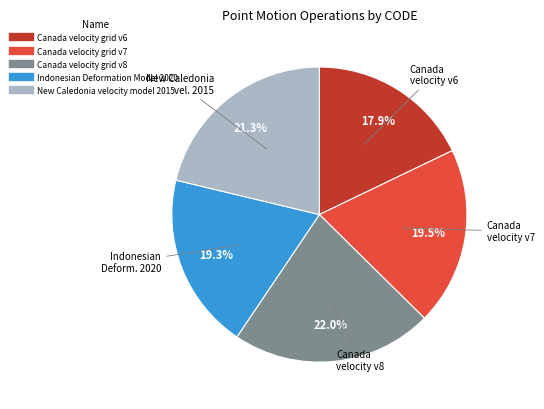

Is the sum of Canada velocity grid v8 and Indonesian Deformation Model 2020 greater than half?

No